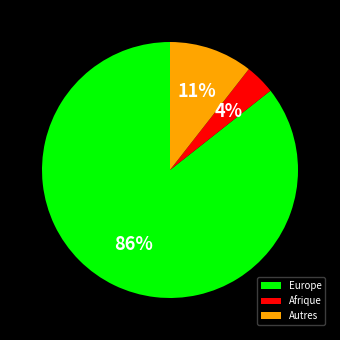

How many slices are in this pie chart?

3